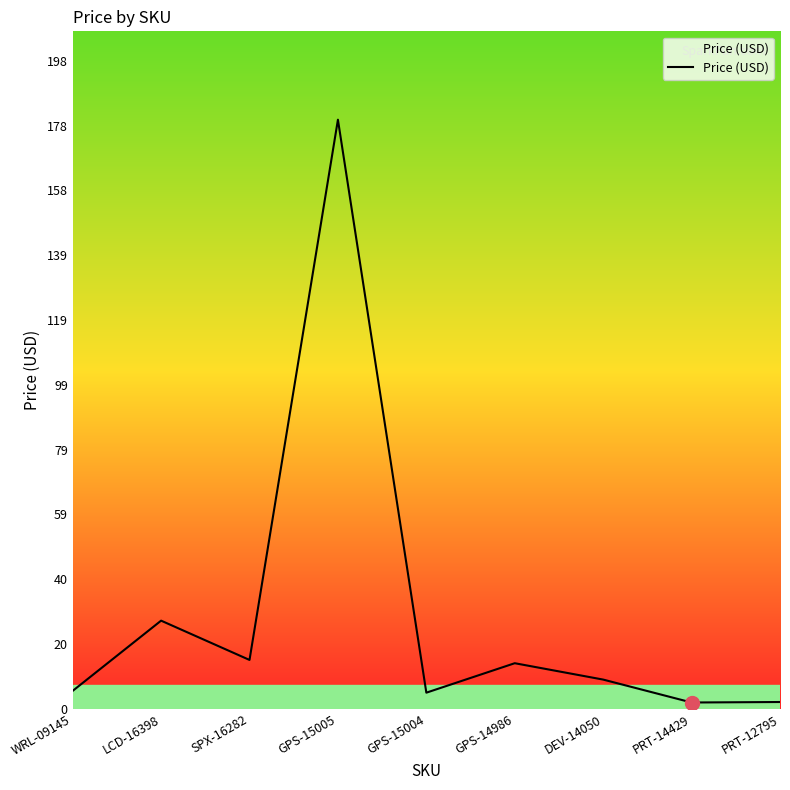

True or false: there are more than 0 points higher than both neighbors.

True